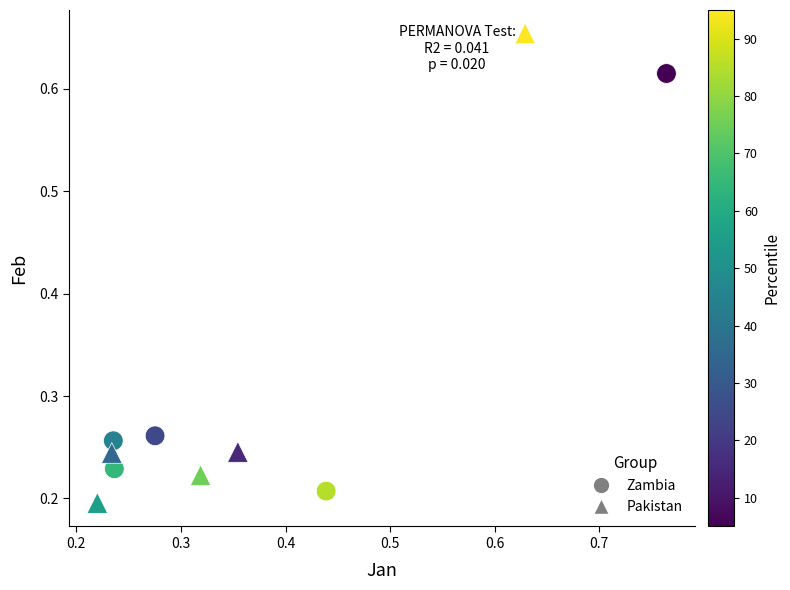

Which series has the widest spread of Y values?

Pakistan